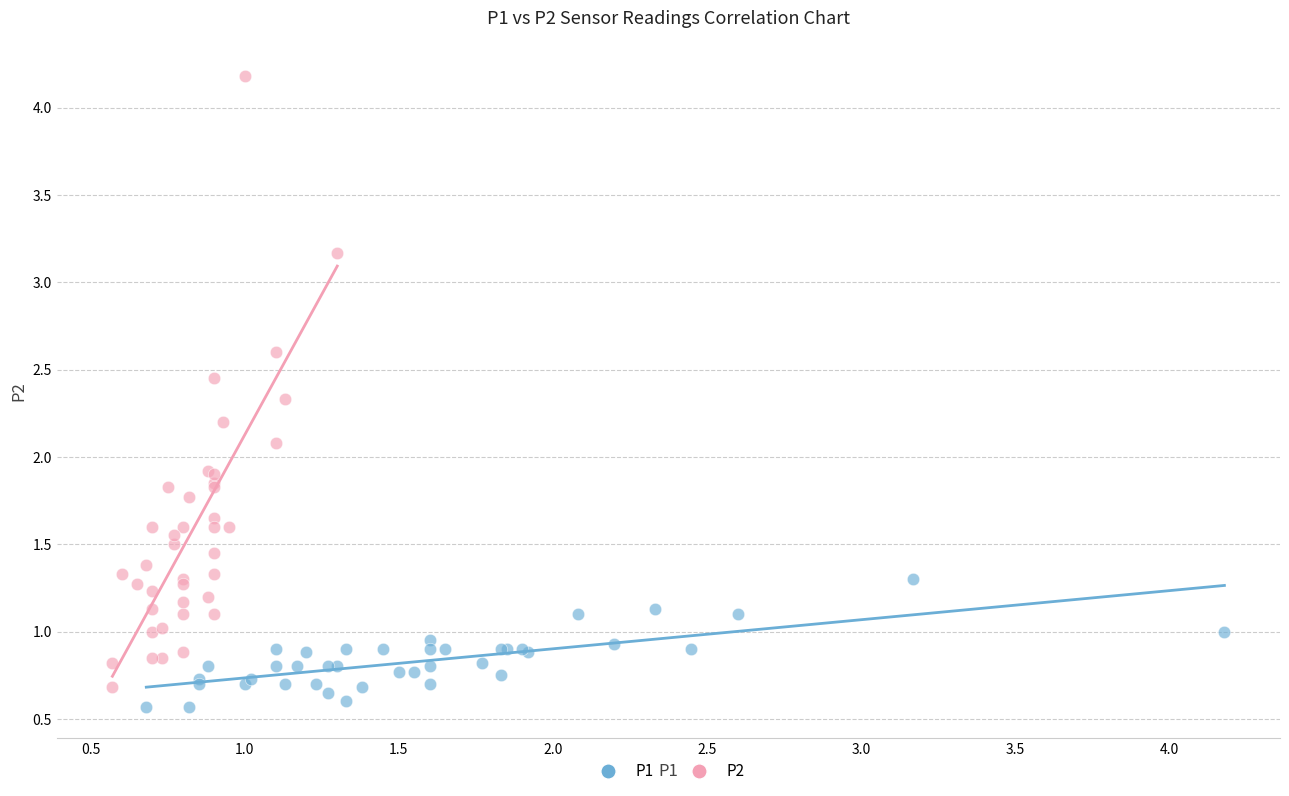

Which series reaches the maximum Y coordinate?

P2